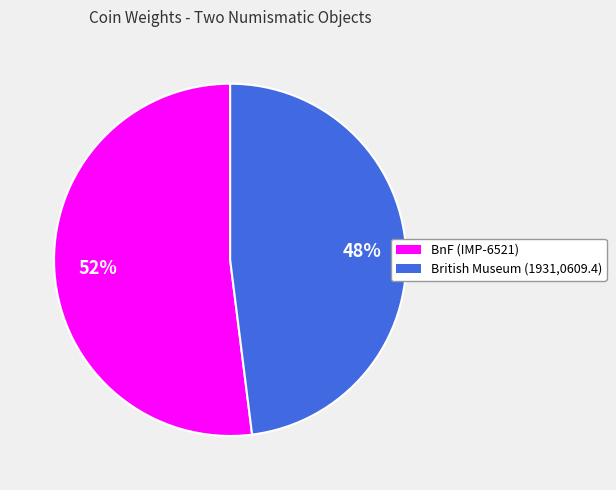

What is the smallest slice in the pie chart?

British Museum (1931,0609.4)